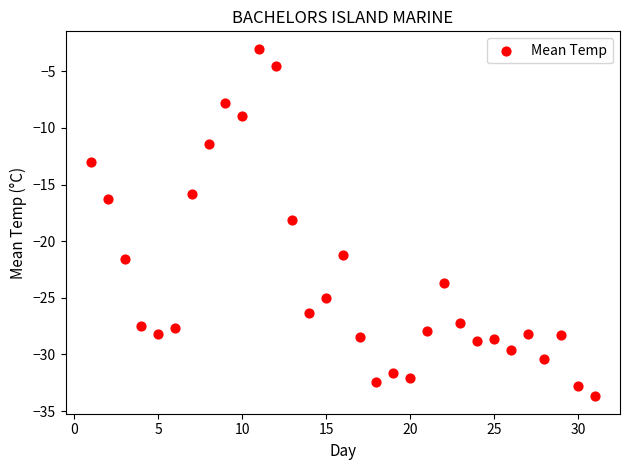

What is the range of X values (max minus min)?

30.0